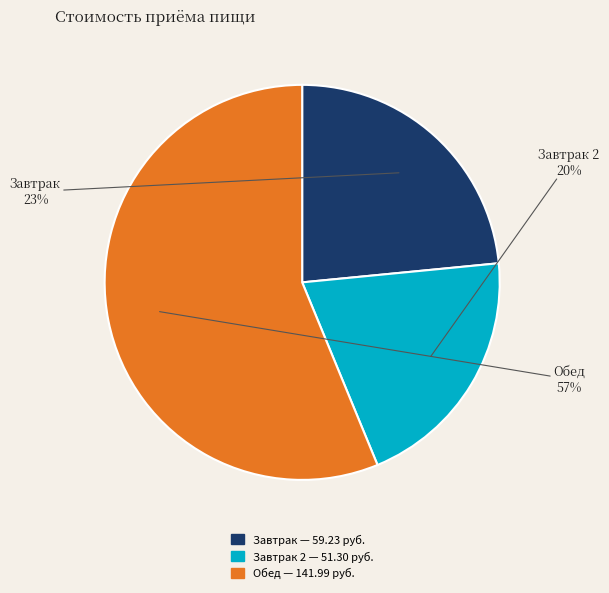

To the nearest percent, what is the average slice percentage?

33%